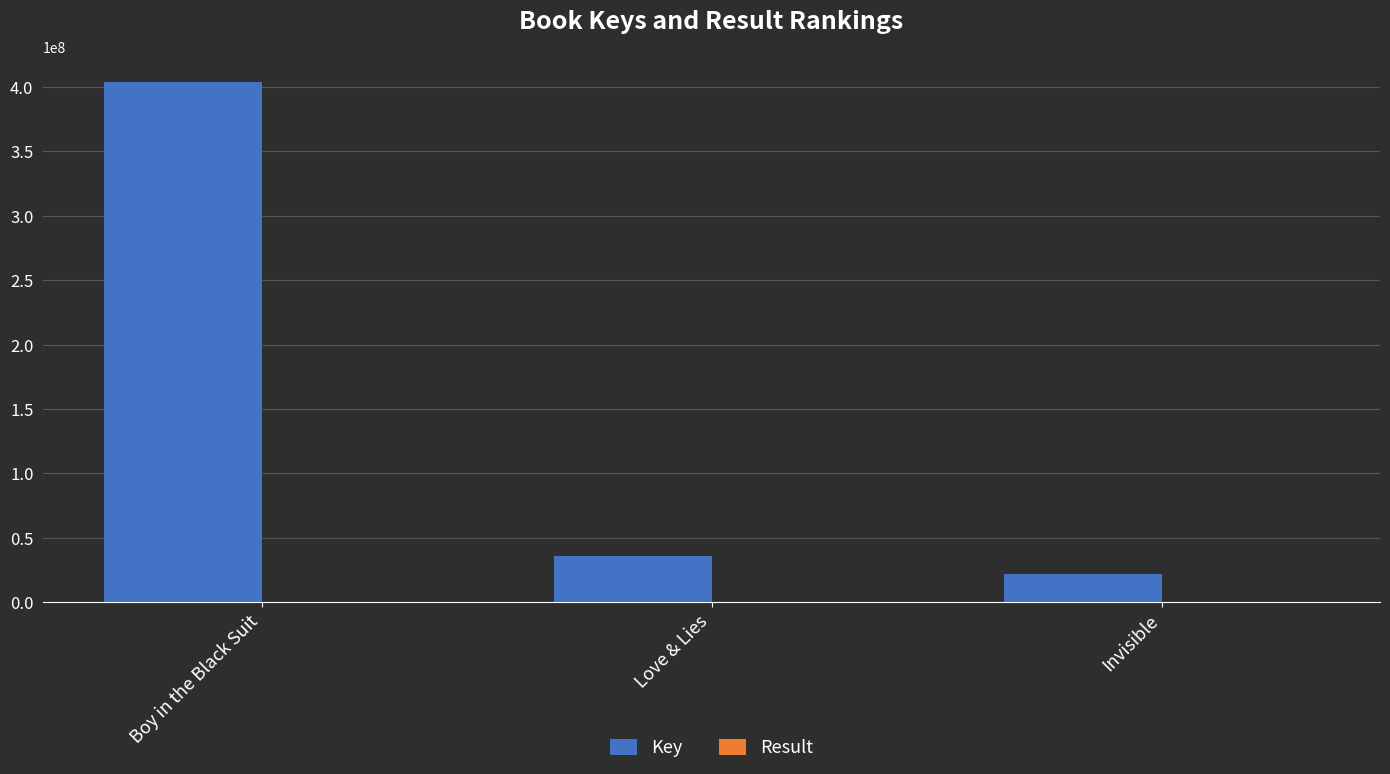

At which category is the sum across all series the highest?

Boy in the Black Suit